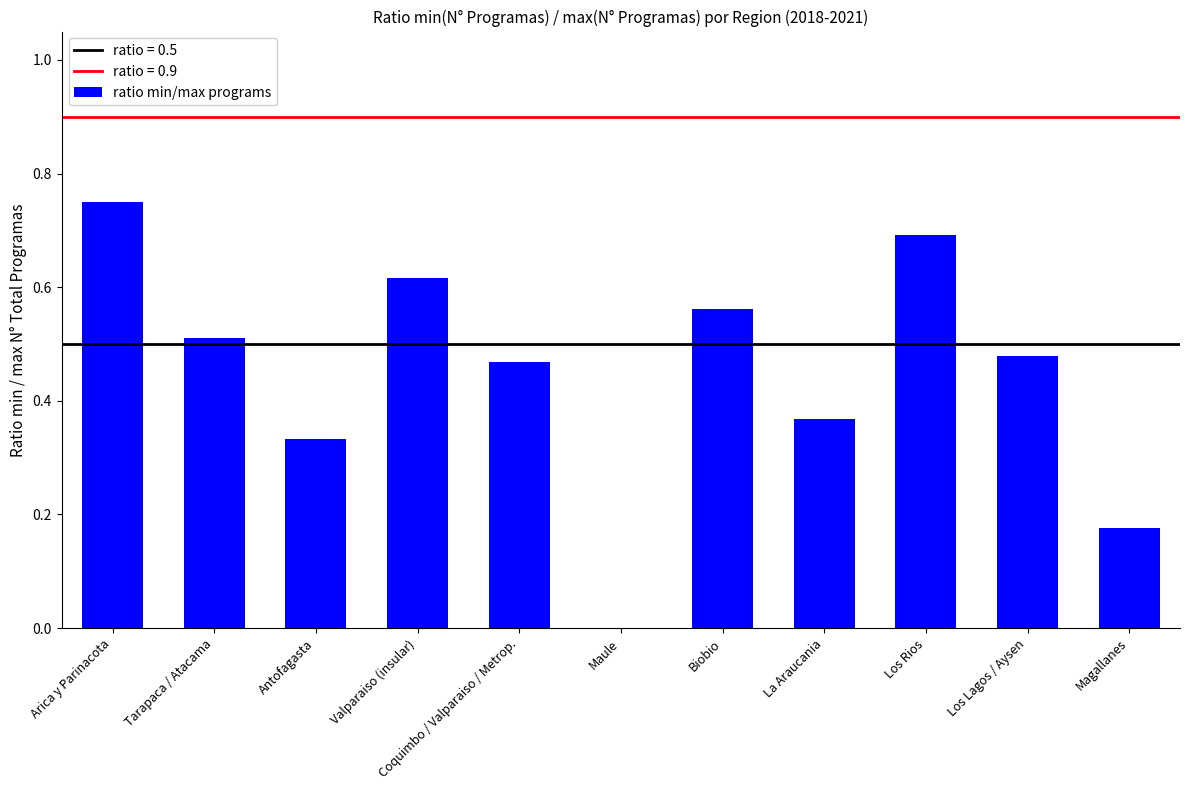

At which category does the chart reach its peak across all series?

Arica y Parinacota